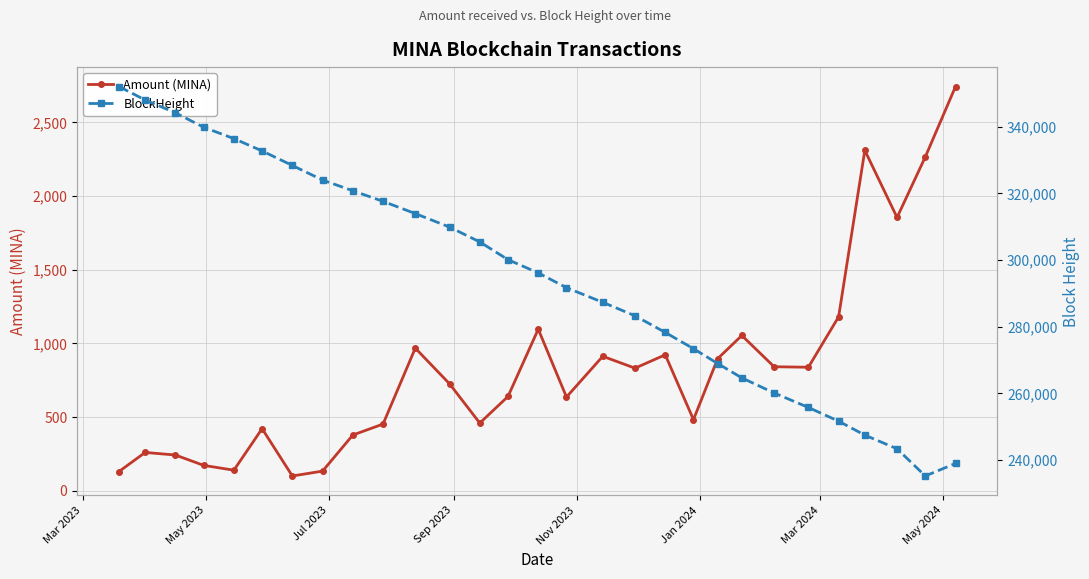

What is the lowest value of the Amount (MINA) series?

101.0